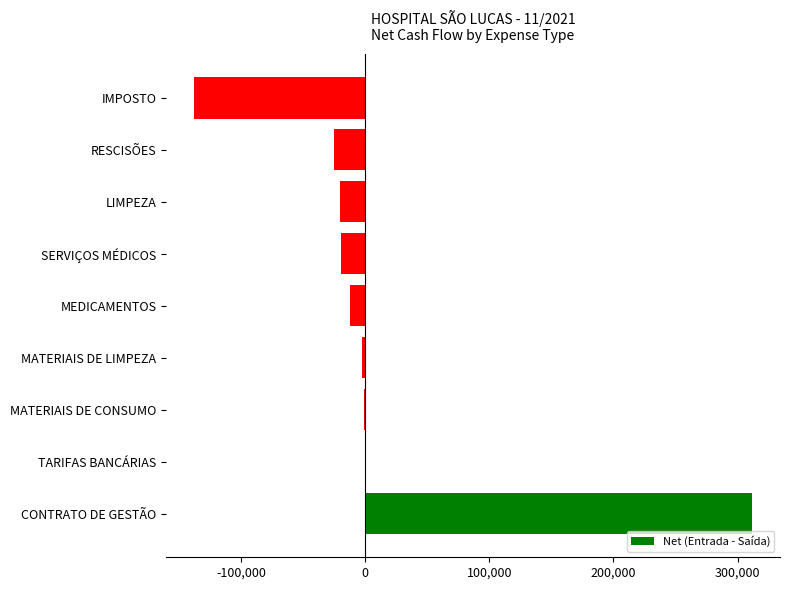

The chart shows a value of -19185.5 at SERVIÇOS MÉDICOS. True or false?

True